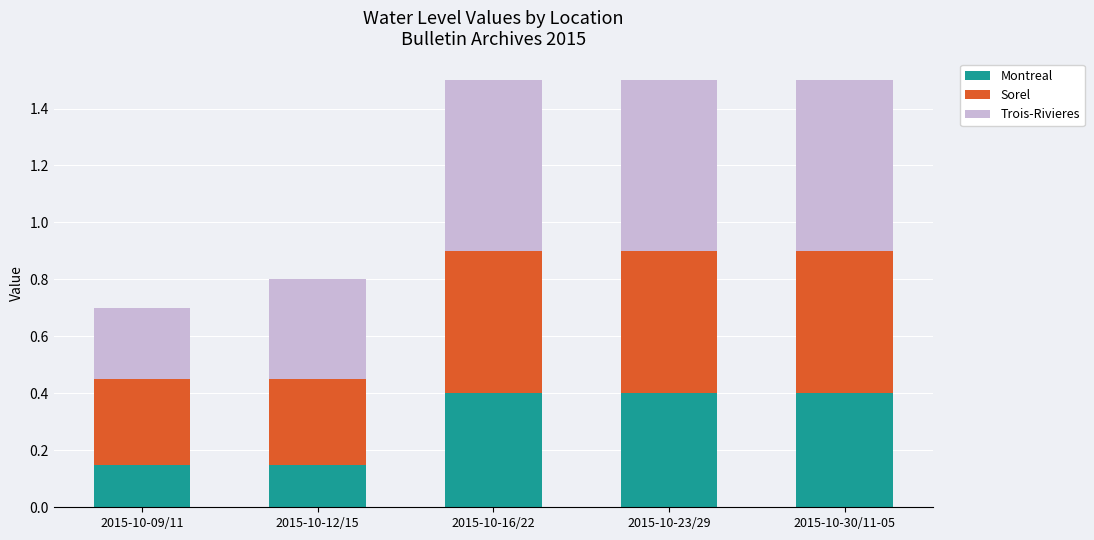

True or false: Montreal has a value of 0.4 at 2015-10-23/29.

True